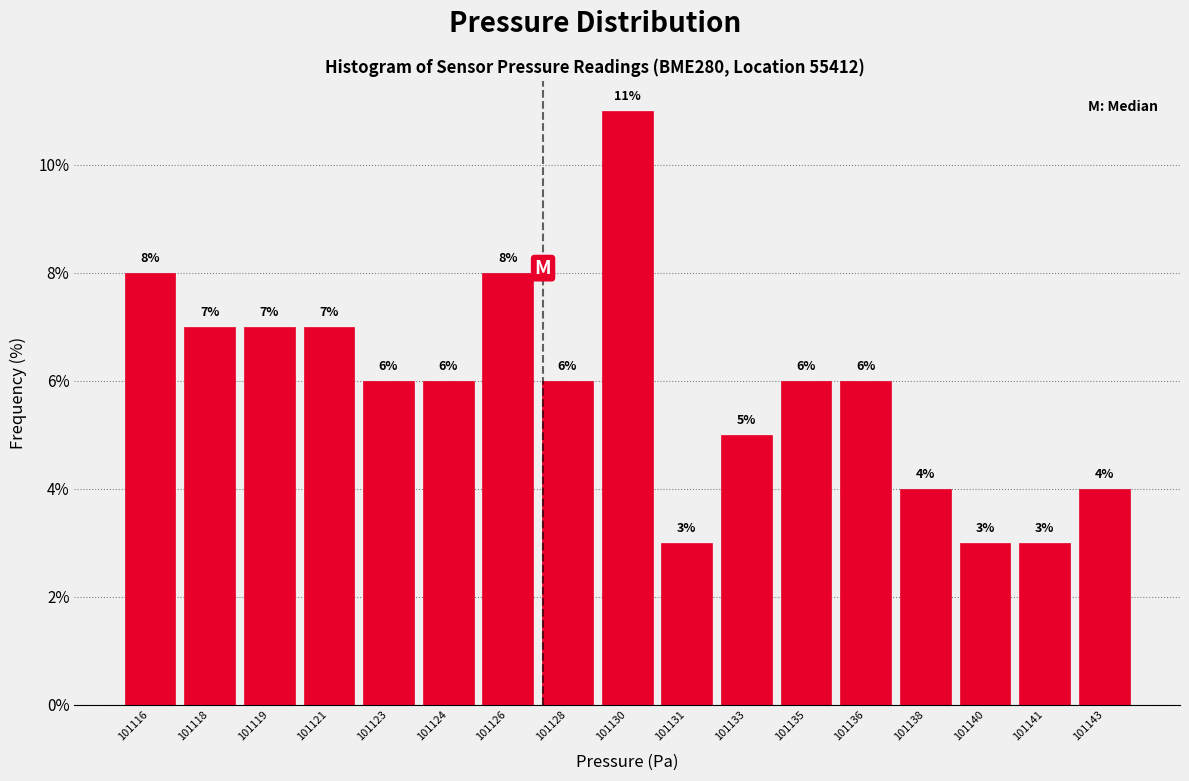

Reading right to left, extract all data points from this chart.

101143=4.0	101141=3.0	101140=3.0	101138=4.0	101136=6.0	101135=6.0	101133=5.0	101131=3.0	101130=11.0	101128=6.0	101126=8.0	101124=6.0	101123=6.0	101121=7.0	101119=7.0	101118=7.0	101116=8.0